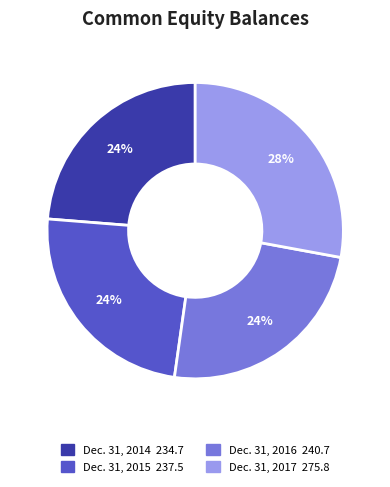

The Dec. 31, 2016 slice represents 24% of the pie. True or false?

True